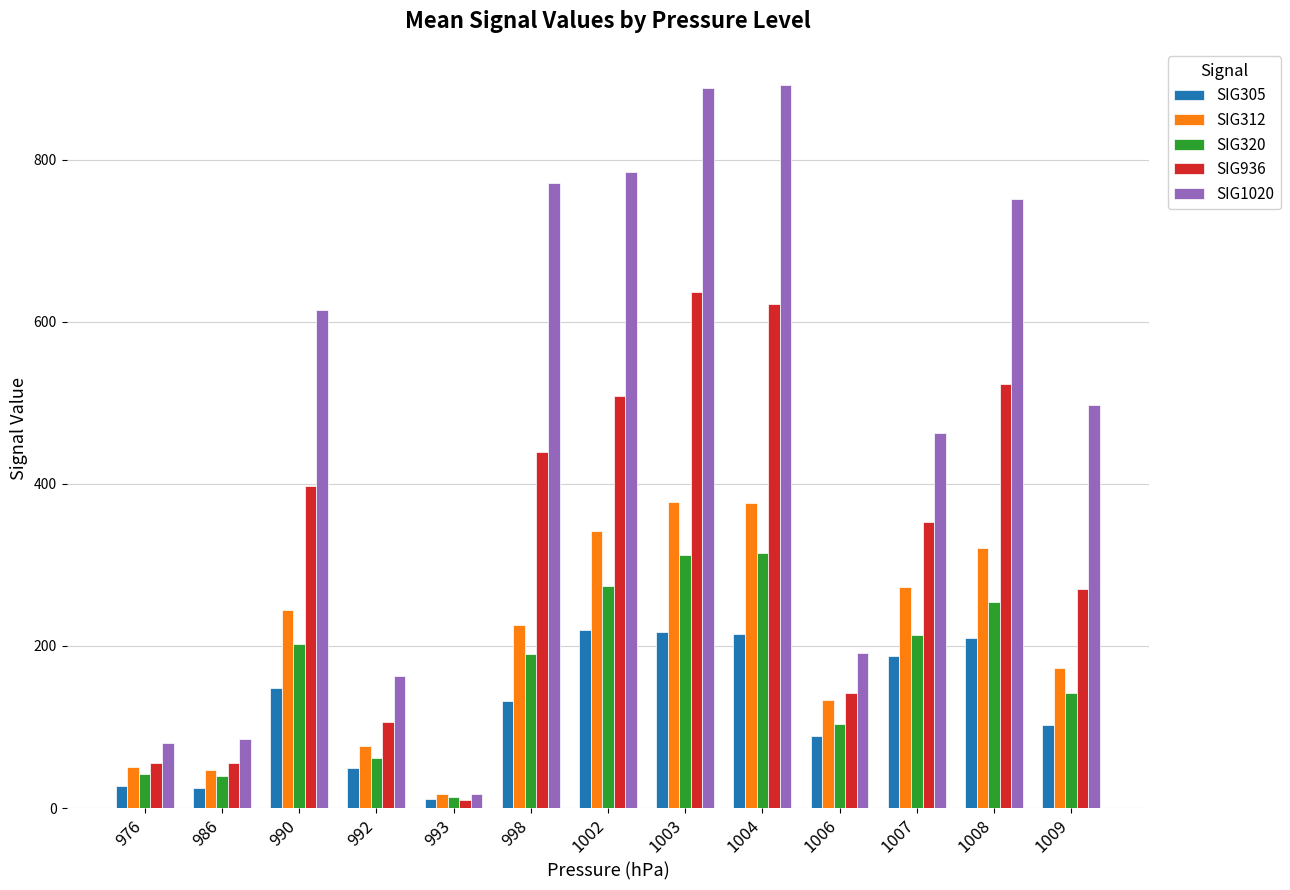

Is it true that SIG305 equals 48.8 at 992?

True